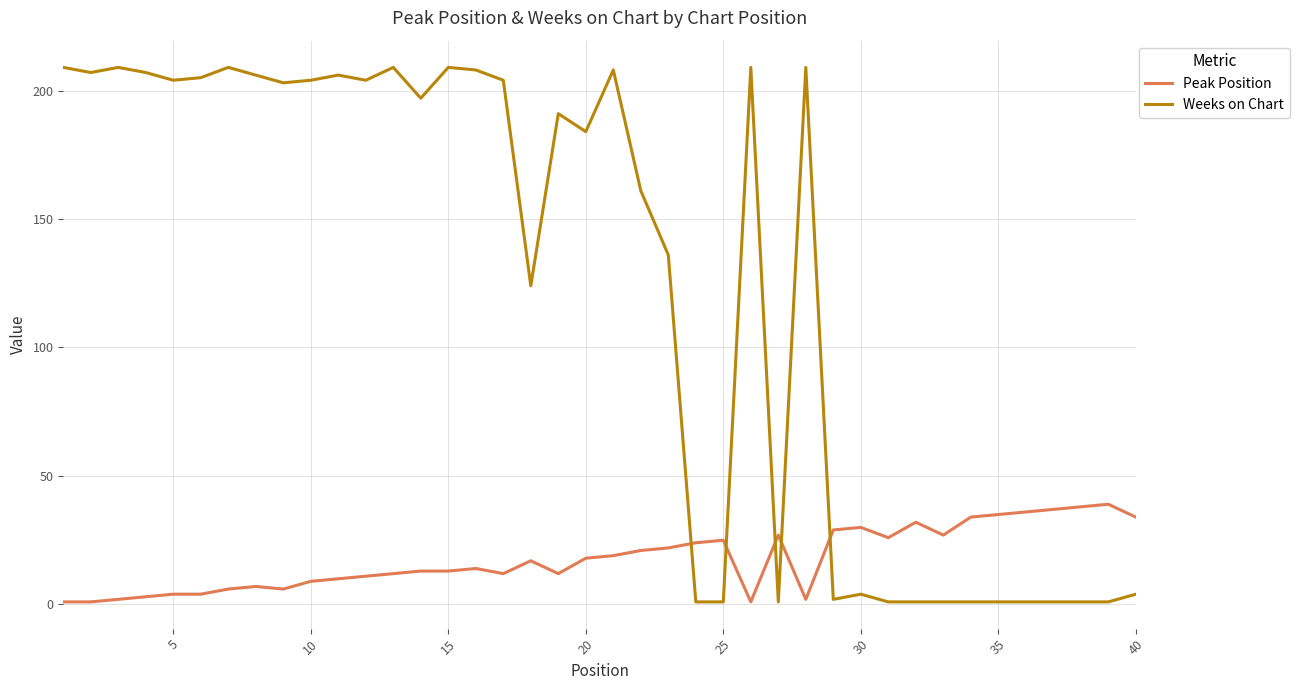

What is the difference between the maximum and minimum values in the Peak Position series?

38